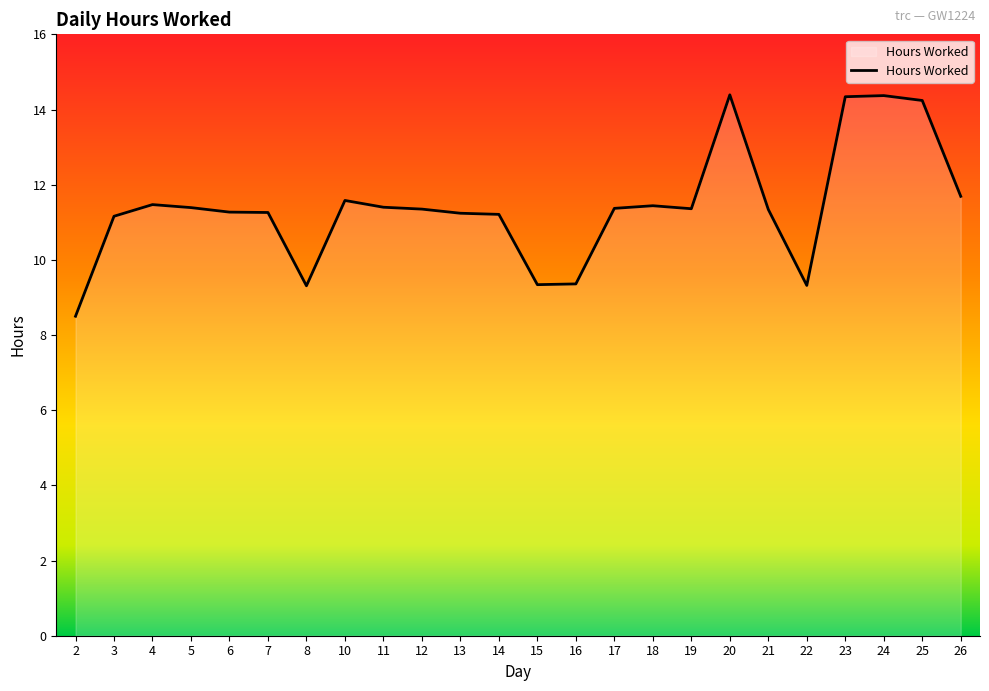

What is the difference between the second highest and minimum values?

5.9